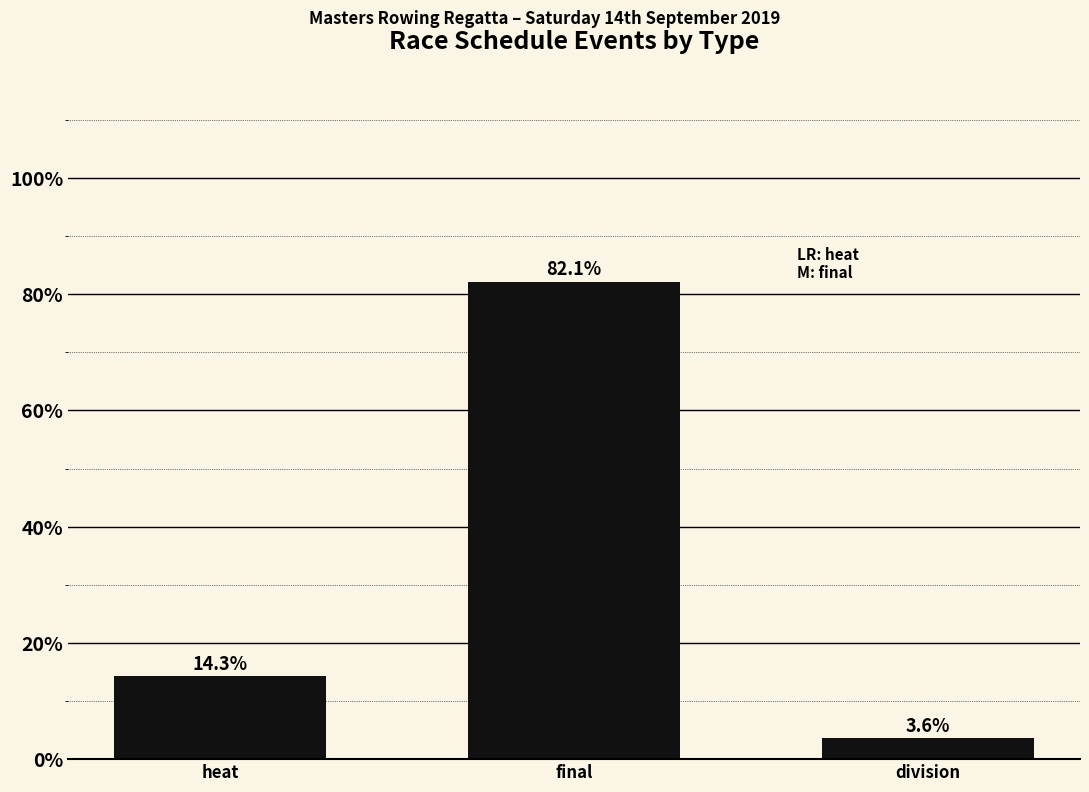

Count the number of values greater than 14.

2